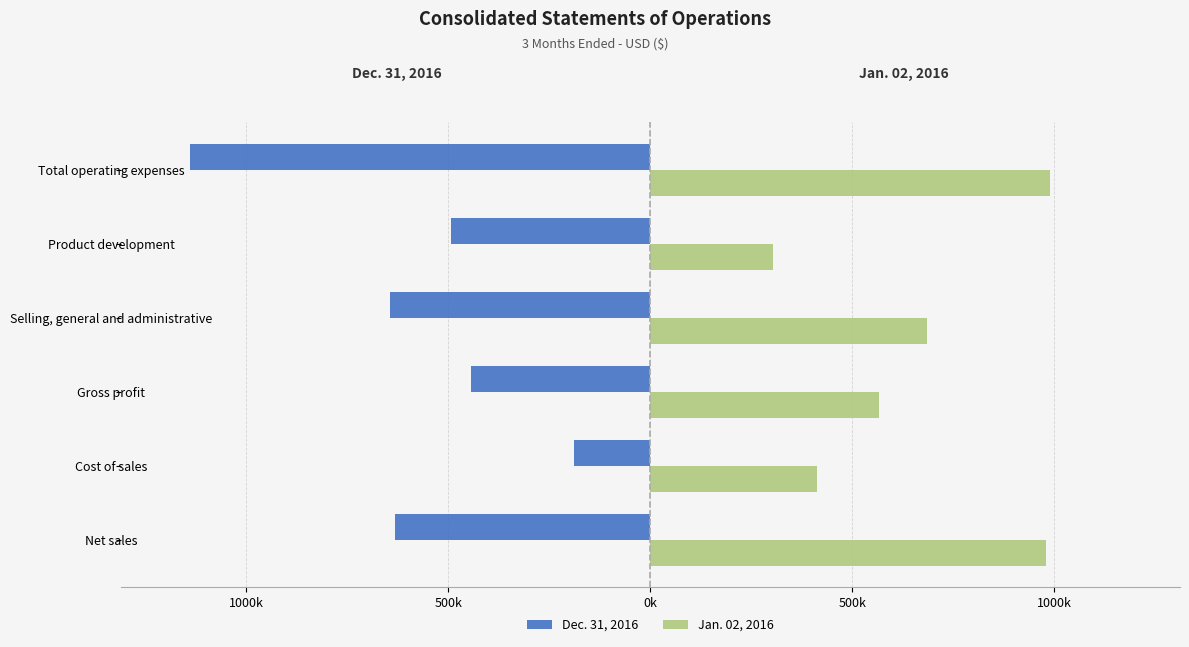

What is the difference between the maximum and minimum values in the Jan. 02, 2016 series?

684.5